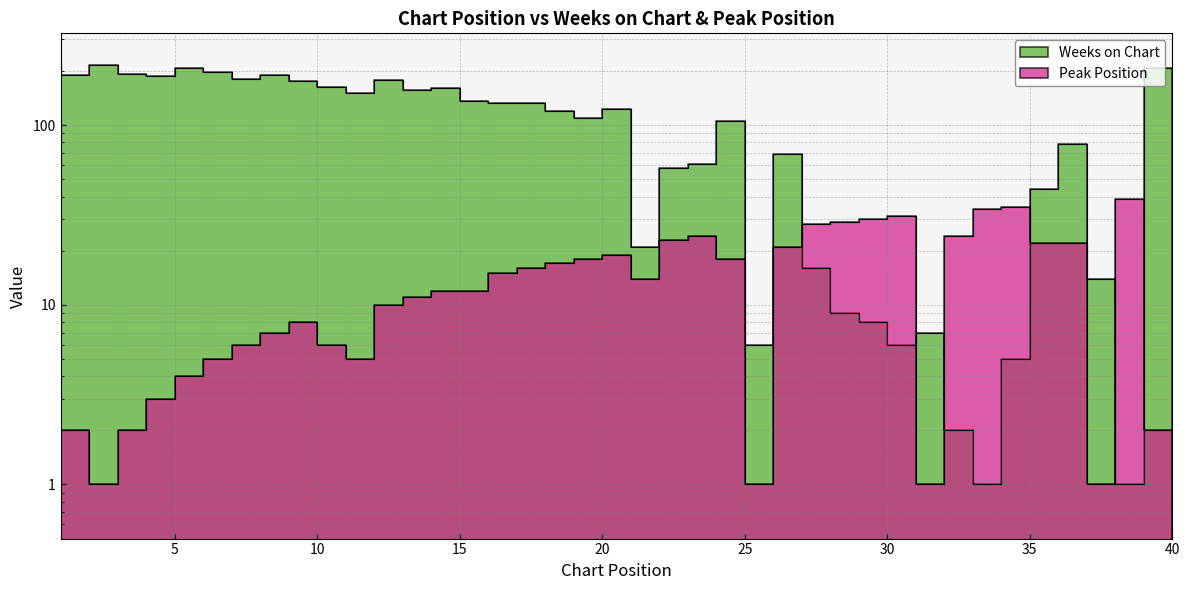

True or false: Peak Position has a value of 32 at 20.

False